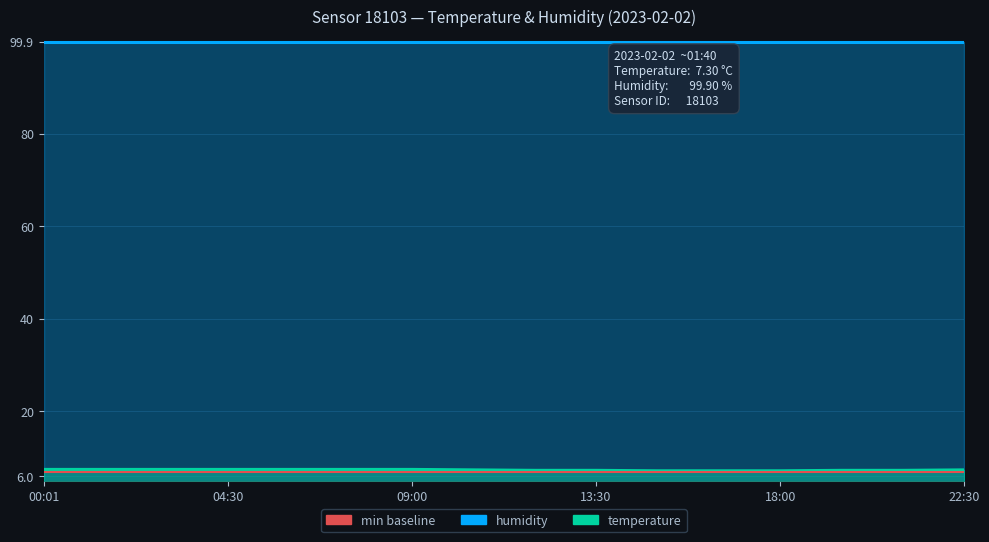

At which category does the chart reach its minimum across all series?

15:00